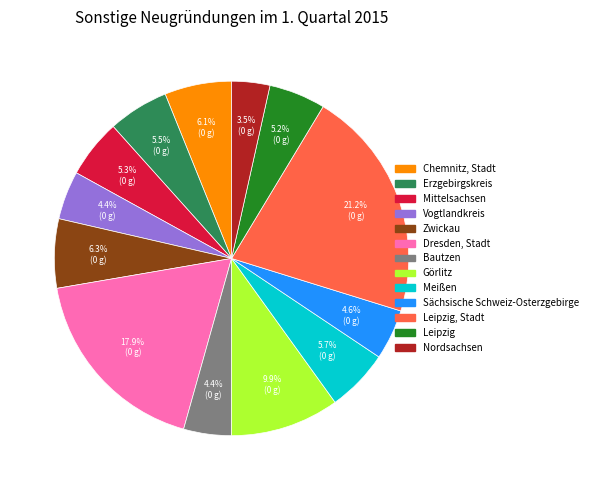

Is there a majority slice in this chart?

No